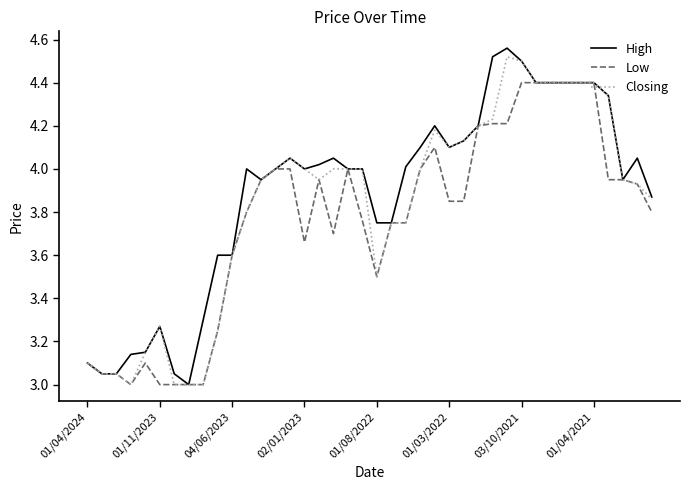

List the series in order of their overall mean, lowest first.

Low, Closing, High